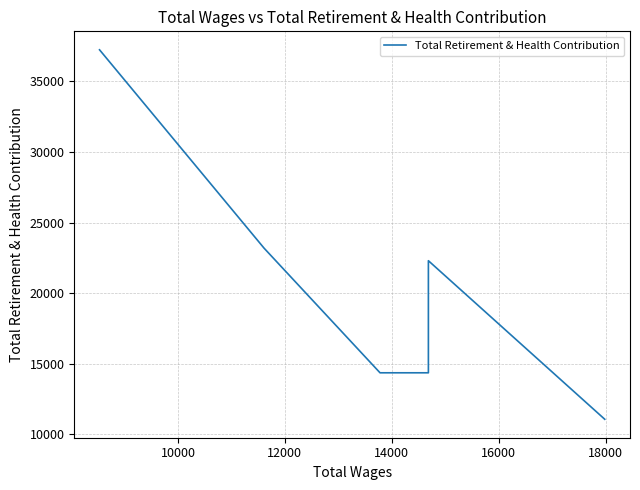

Does the chart display data point markers on the line(s)?

No